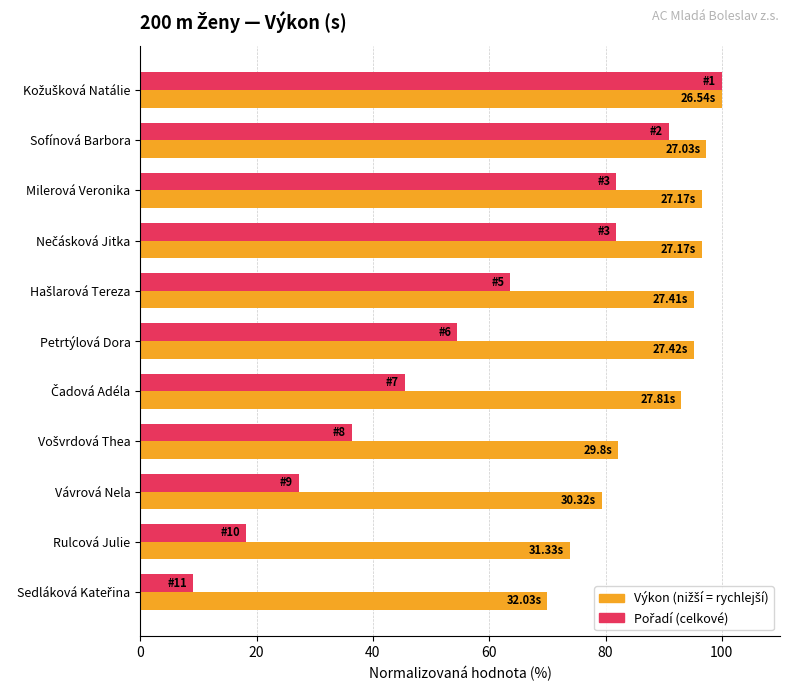

What is the difference between the highest and lowest values at Petrtýlová Dora?

40.6